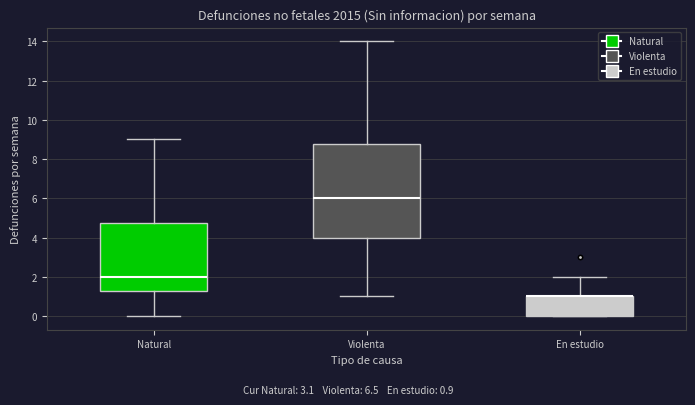

Reading left to right, read every box against the y-axis: the position of its median line, the range the box covers, and the ends of its whiskers. The values are not printed on the chart, so give them approximately, as read against the axis.

Natural: median 2.0, box 1.2 to 4.8, whiskers 0.0 to 9.0
Violenta: median 6.0, box 4.0 to 8.8, whiskers 1.0 to 14.0
En estudio: median 1.0 (drawn on the box's upper edge), box 0.0 to 1.0, whiskers 0.0 to 2.0